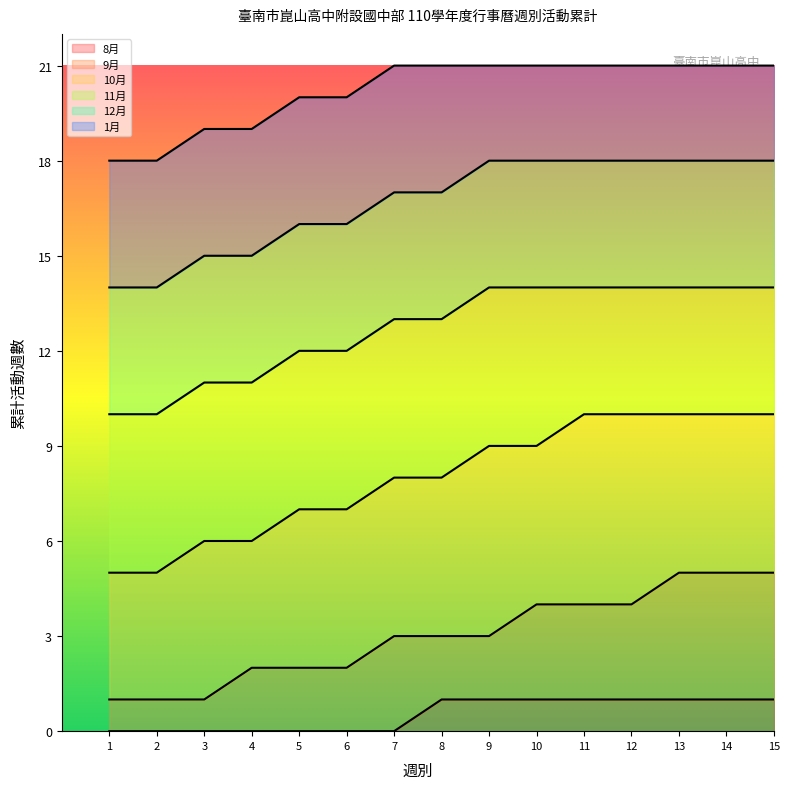

Between 2 and 8, which series saw the biggest shift?

10月